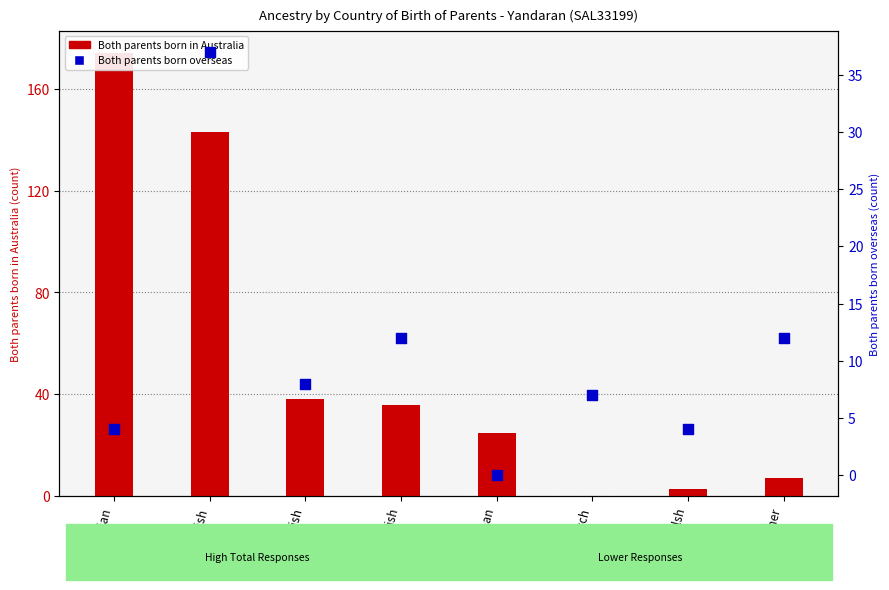

Which series reaches the maximum Y coordinate?

Both parents born in Australia